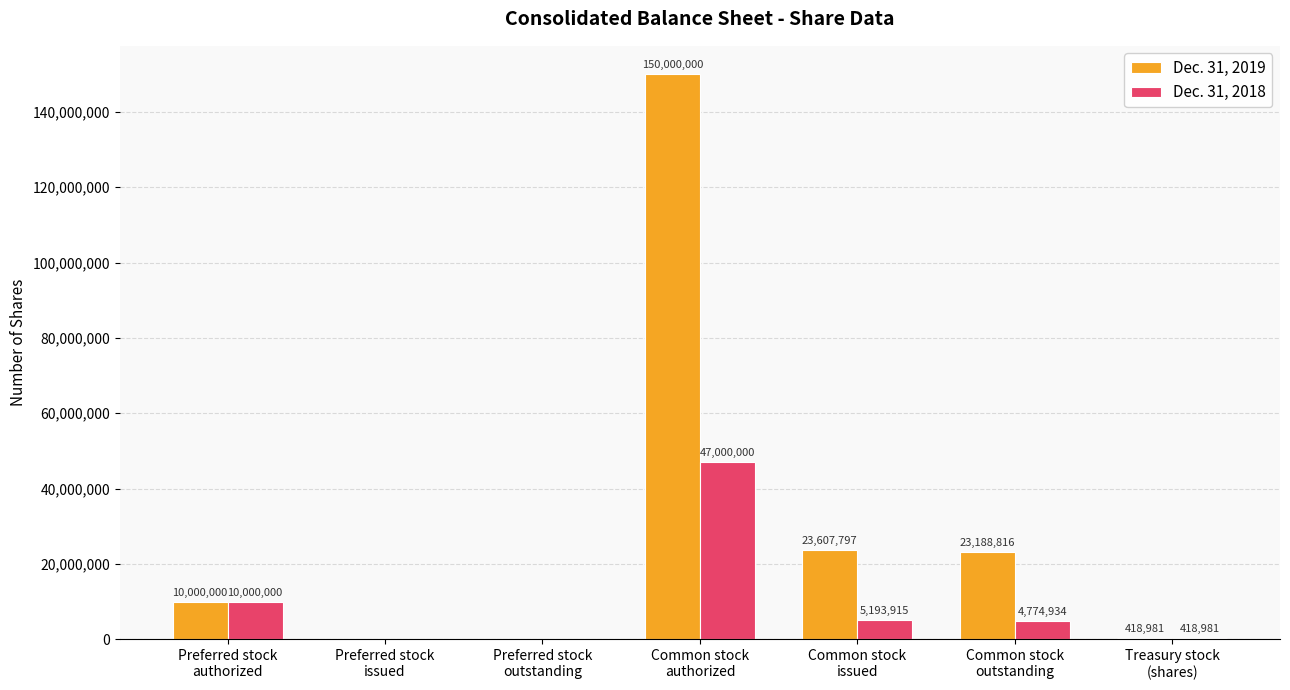

Reading left to right, list all the values displayed in this chart.

Dec. 31, 2019: Preferred stock
authorized=10000000	Preferred stock
issued=0	Preferred stock
outstanding=0	Common stock
authorized=150000000	Common stock
issued=23607797	Common stock
outstanding=23188816	Treasury stock
(shares)=418981
Dec. 31, 2018: Preferred stock
authorized=10000000	Preferred stock
issued=0	Preferred stock
outstanding=0	Common stock
authorized=47000000	Common stock
issued=5193915	Common stock
outstanding=4774934	Treasury stock
(shares)=418981